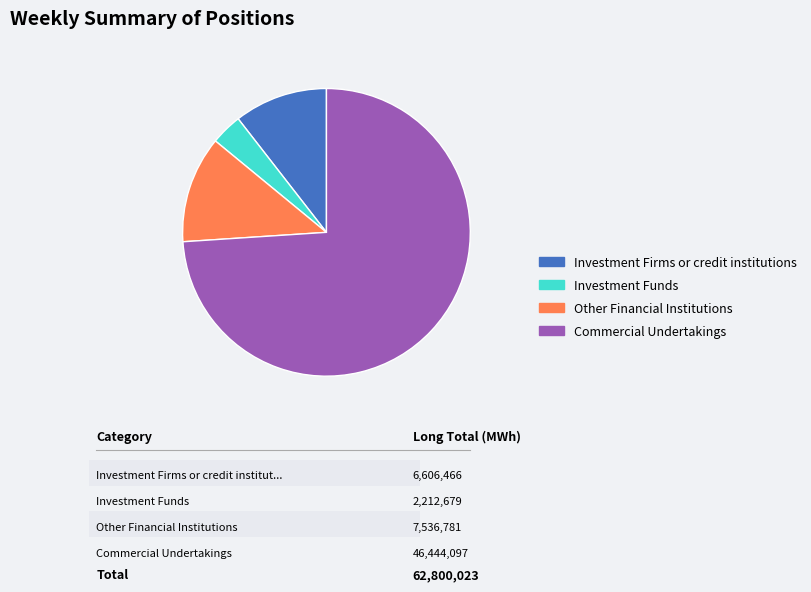

What percentage is the Investment Funds slice, to the nearest percent?

4%